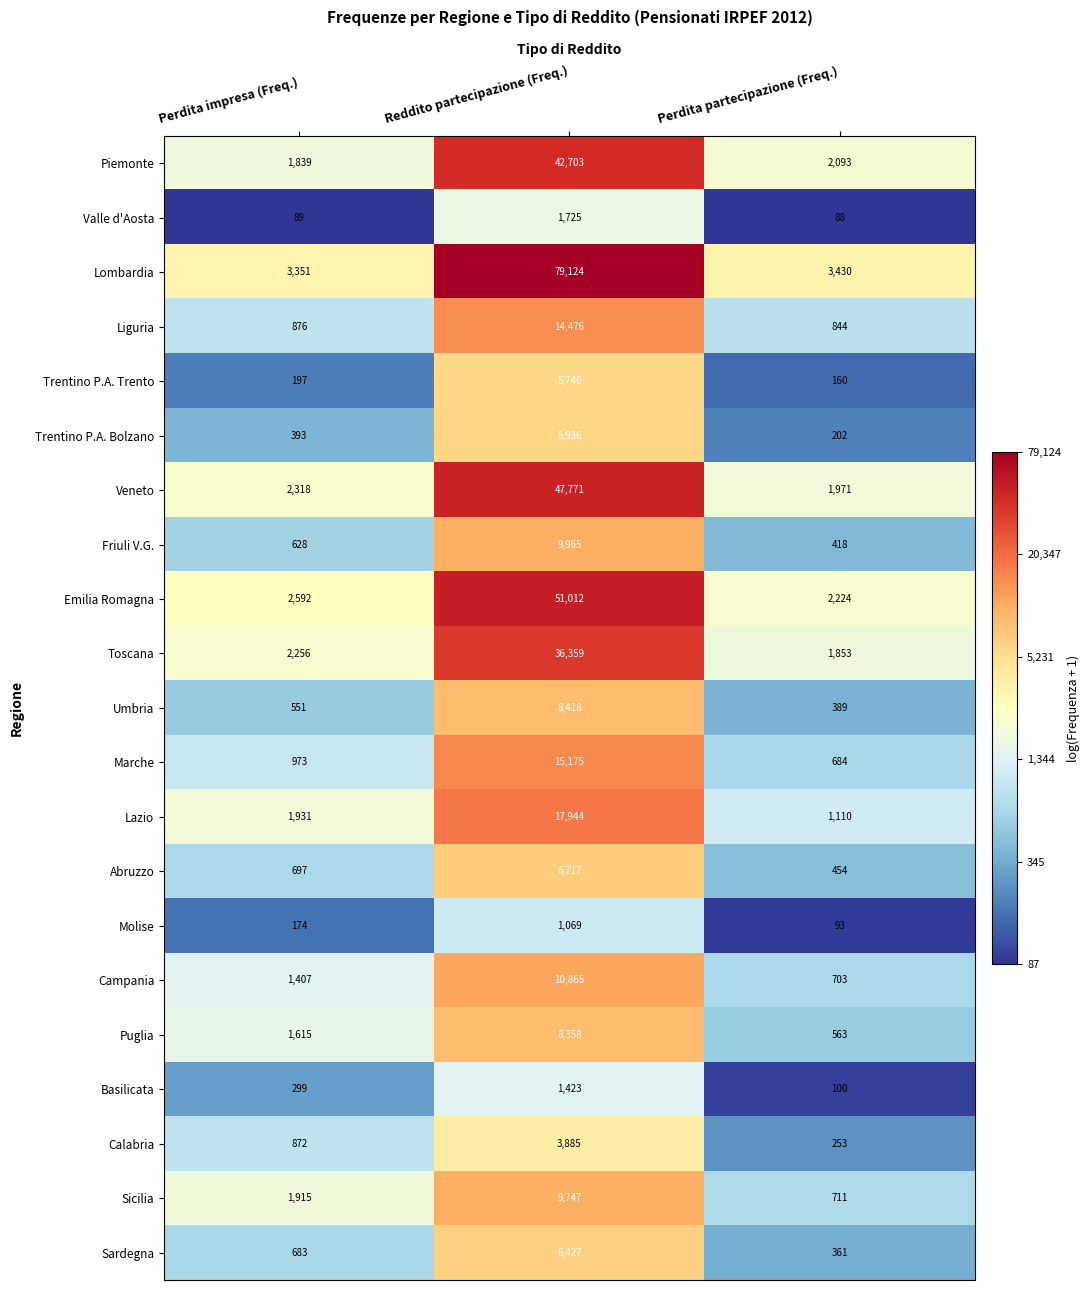

What is the minimum value shown in the chart?

88